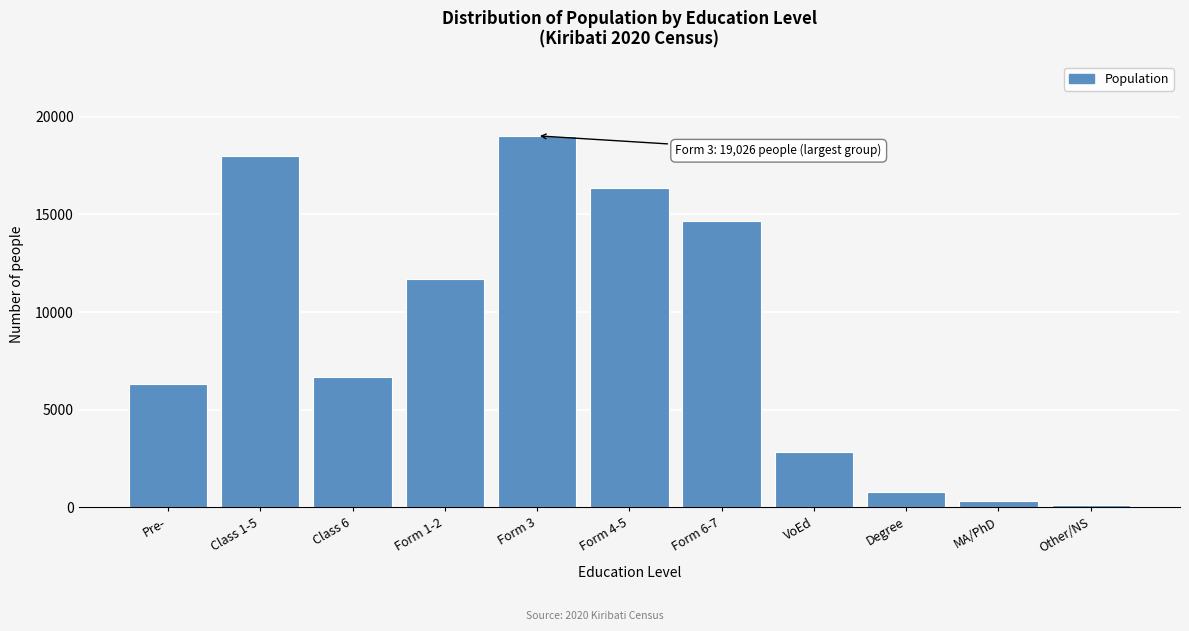

Reading left to right, extract all data points from this chart.

Pre-=6332	Class 1-5=18011	Class 6=6673	Form 1-2=11679	Form 3=19026	Form 4-5=16358	Form 6-7=14663	VoEd=2813	Degree=773	MA/PhD=321	Other/NS=111